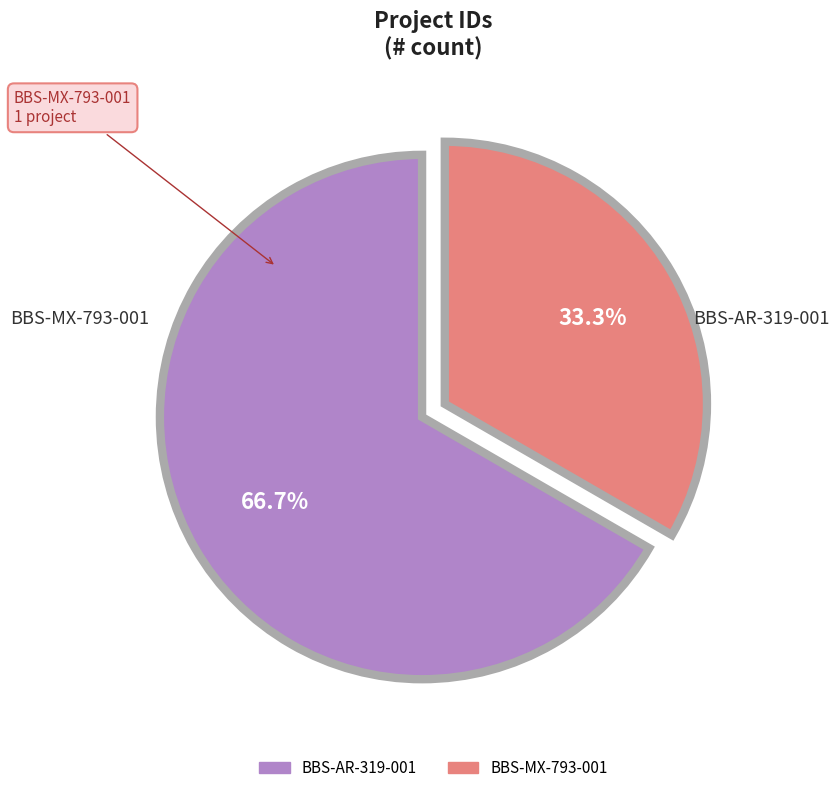

What is the ratio of the value at BBS-AR-319-001 to the value at BBS-MX-793-001?

2.0